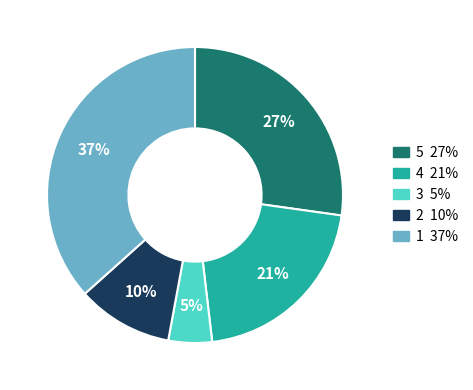

To the nearest percent, what is the average slice percentage?

20%